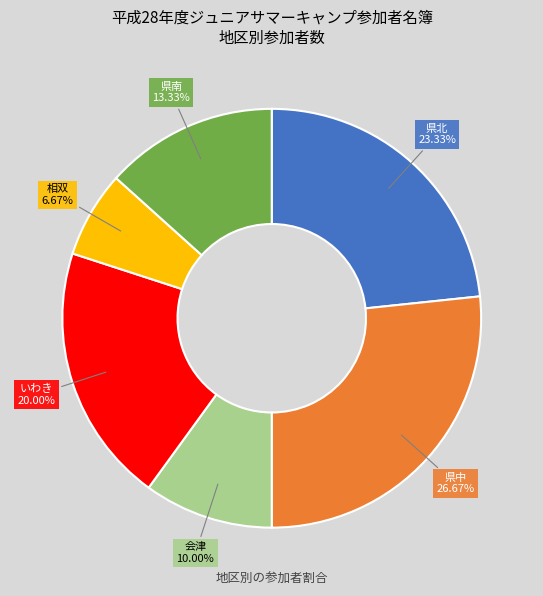

Rank the categories by value from highest to lowest.

県中, 県北, いわき, 県南, 会津, 相双